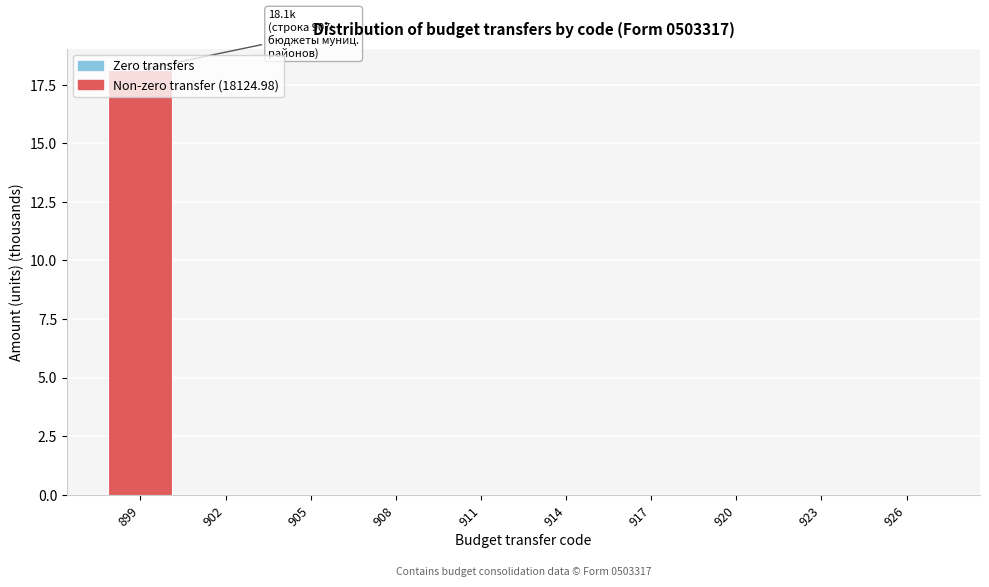

What is the greatest value displayed?

18.1